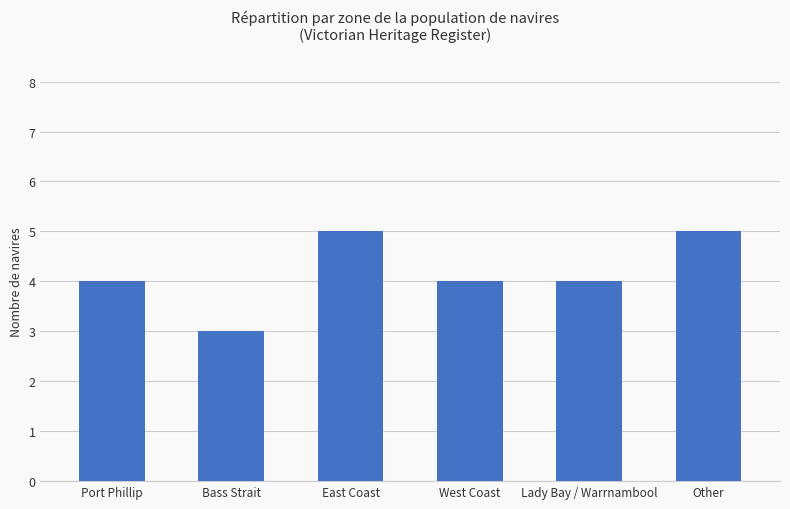

What position from the right is Bass Strait?

5